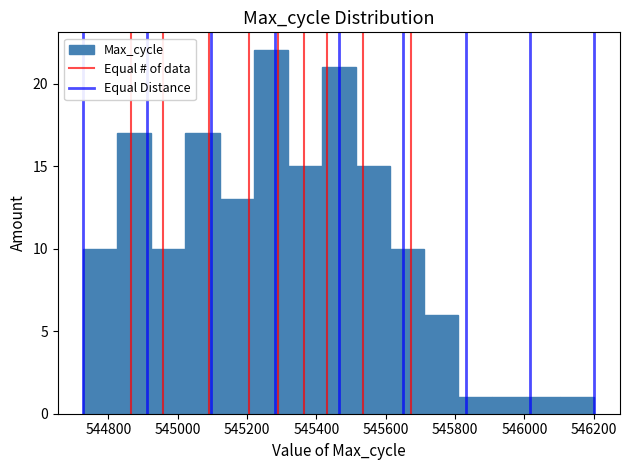

Reading left to right, transcribe this chart: for each bar, give the range it covers on the x-axis and its height. Neither the bar edges nor the heights are printed on the chart, so give them approximately, as read against the axes.

544720 to 544820: 10
544820 to 544920: 17
544920 to 545020: 10
545020 to 545120: 17
545120 to 545220: 13
545220 to 545320: 22
545320 to 545420: 15
545420 to 545520: 21
545520 to 545620: 15
545620 to 545720: 10
545720 to 545800: 6
545800 to 545900: 1
545900 to 546000: 1
546000 to 546100: 1
546100 to 546200: 1